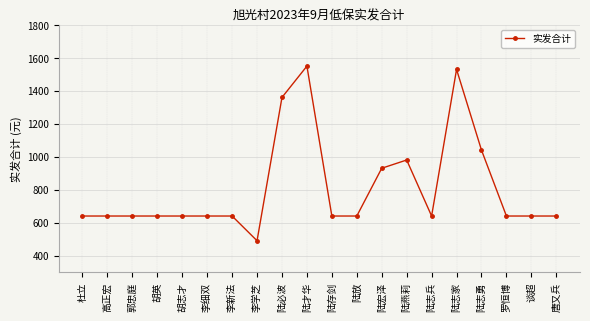

The chart shows a value of 1363 at 陆宏泽. True or false?

False